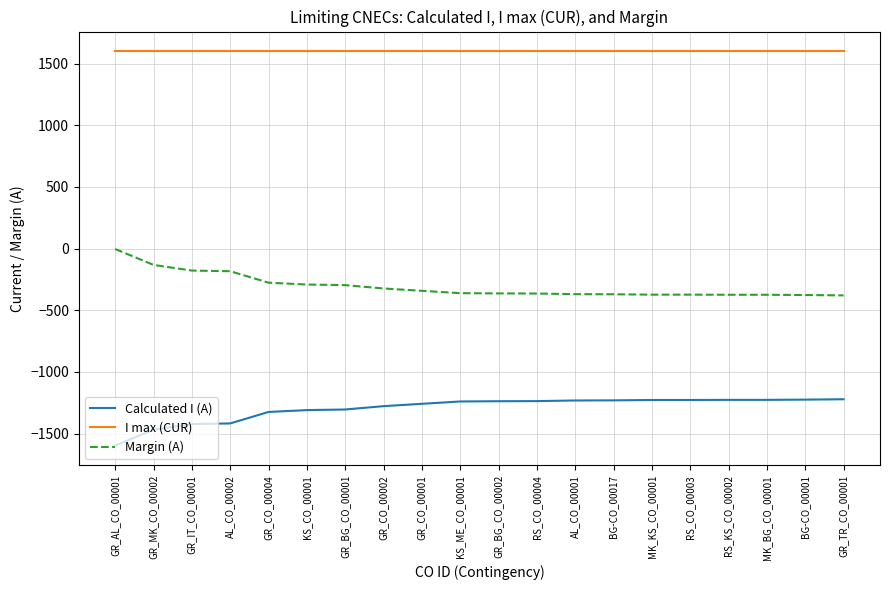

What is the difference between the highest and lowest values at KS_CO_00001?

2909